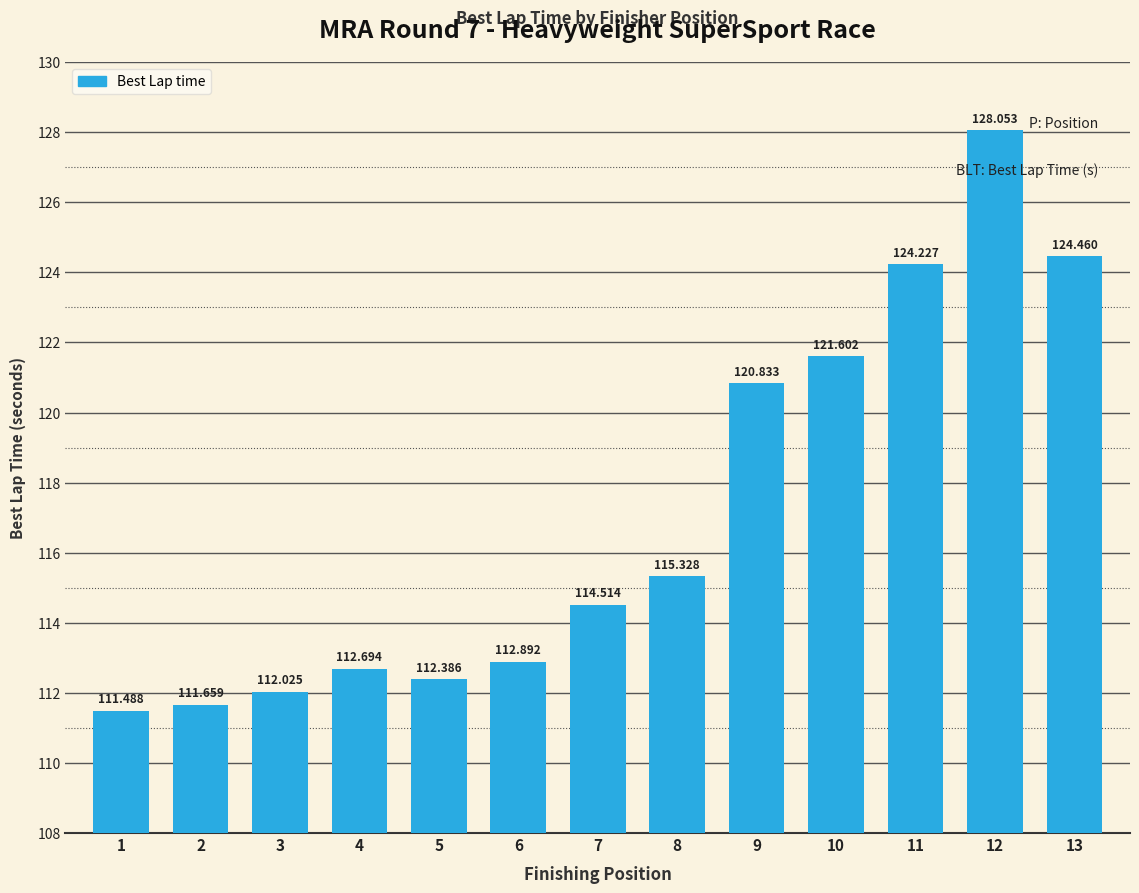

Count the number of data series in this chart.

1